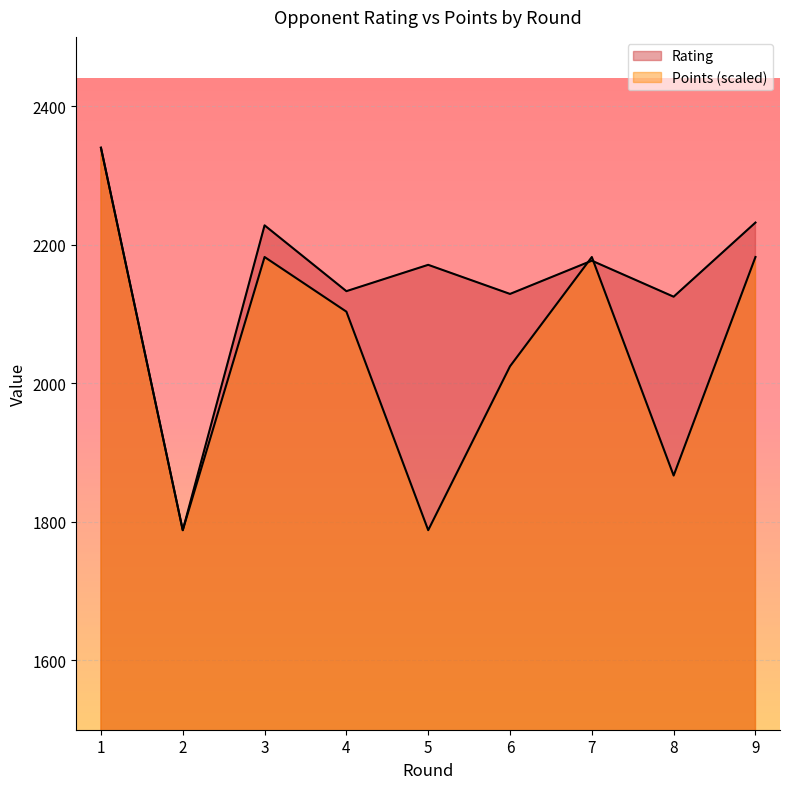

What is the spread (max minus min) of values at 6?

104.4